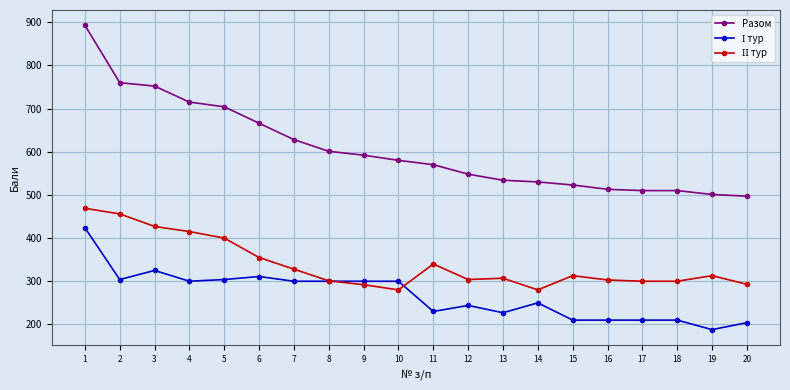

Where is Разом nearest to the value 695?

5